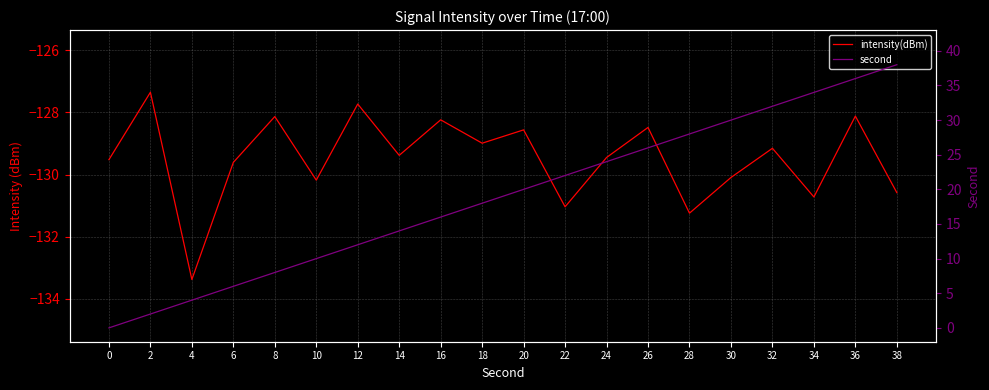

What is the difference between the second highest and minimum values in the intensity(dBm) series?

5.6